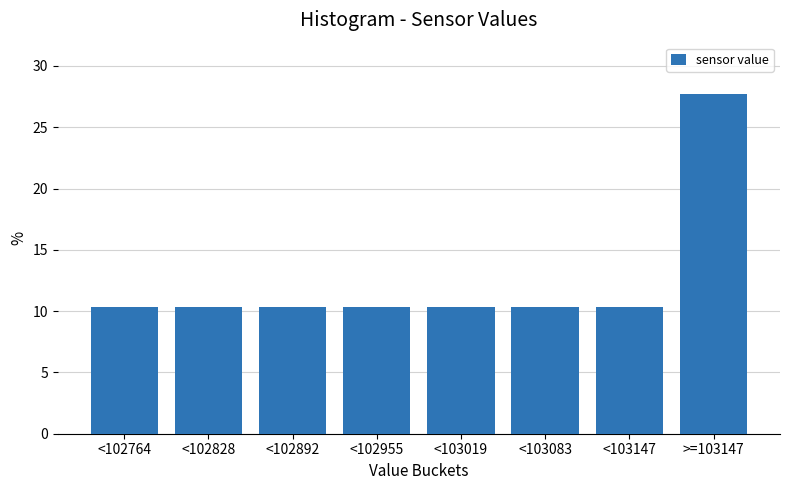

Reading left to right, list all the values displayed in this chart.

10.3	10.3	10.3	10.3	10.3	10.3	10.3	27.7